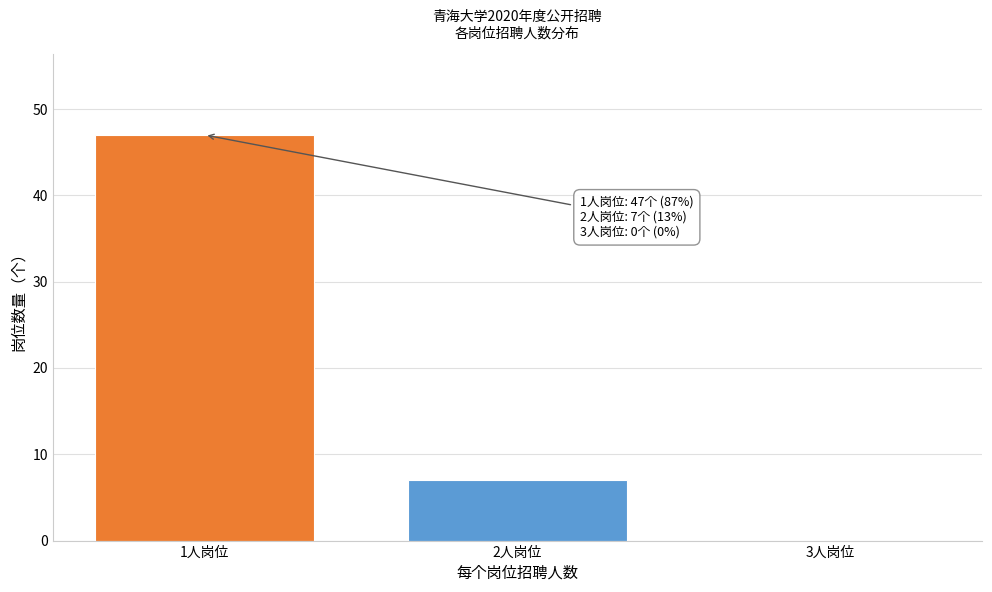

Reading left to right, list all the values displayed in this chart.

1人岗位=47	2人岗位=7	3人岗位=0